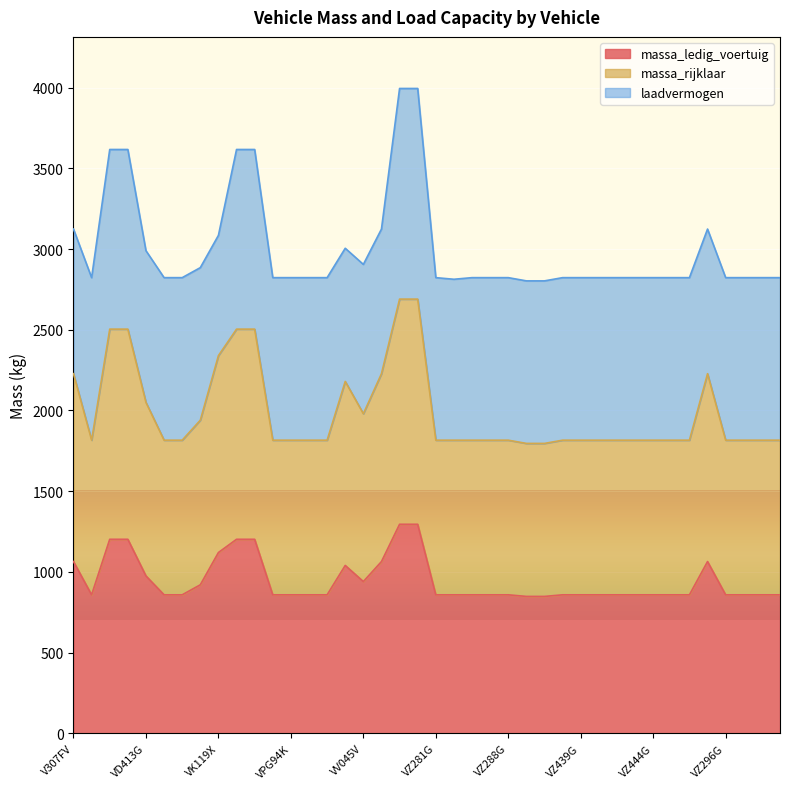

What is the sum of the massa_rijklaar values at VZ444G and VVV23N?

4506